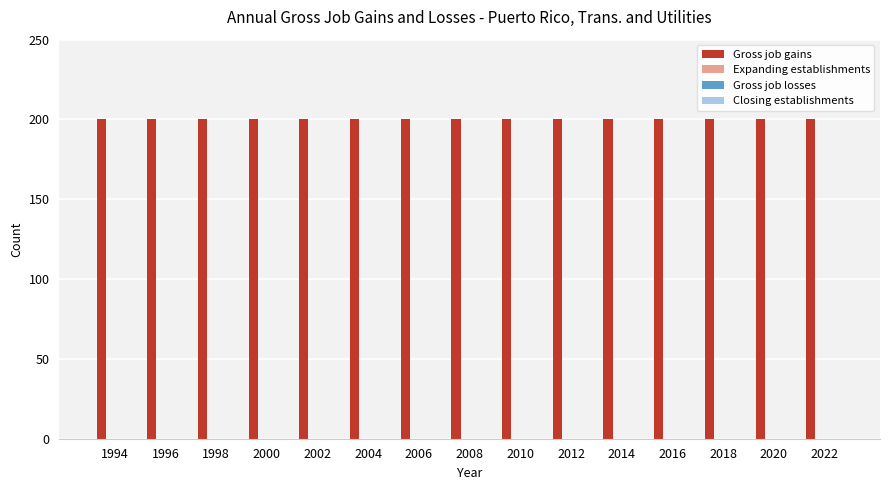

What is the value of the Gross job gains bar at the 6th from the left?

200